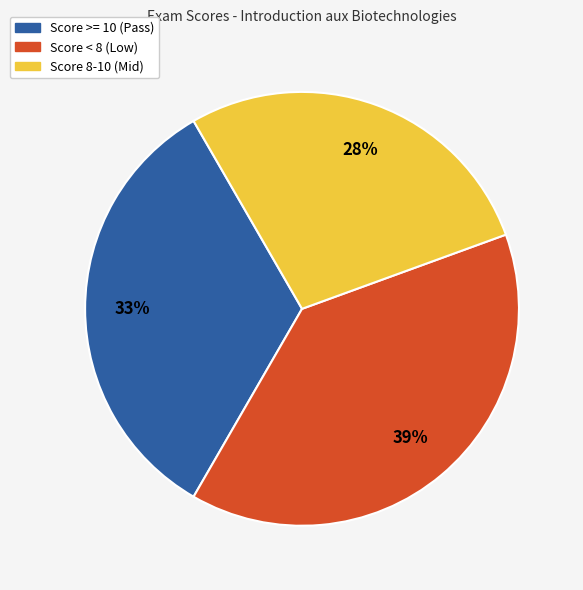

To the nearest percent, what is the difference between the largest and smallest slice percentages?

11%